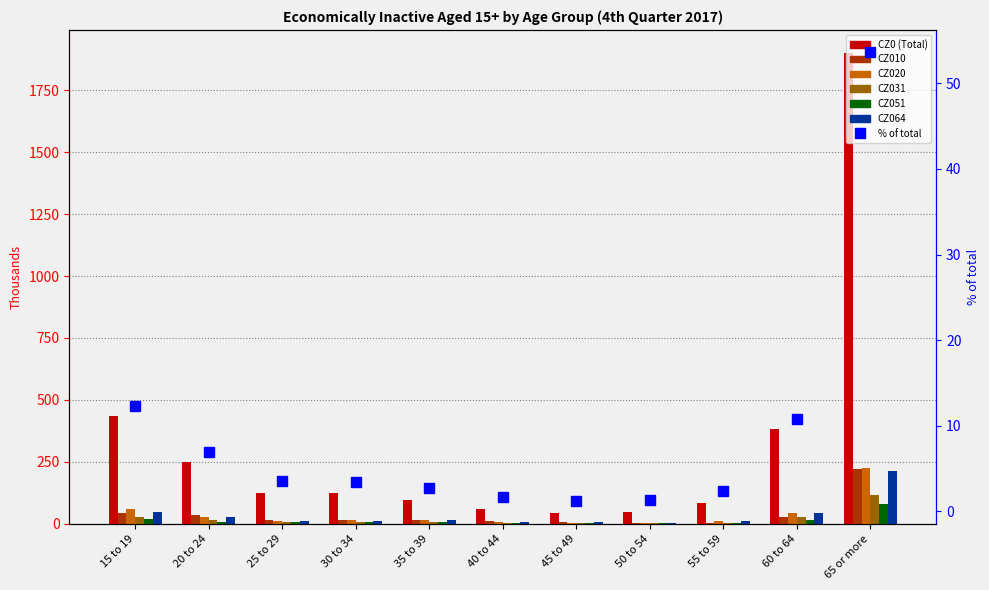

Between 45 to 49 and 55 to 59, which series saw the biggest shift?

CZ0 (Total)